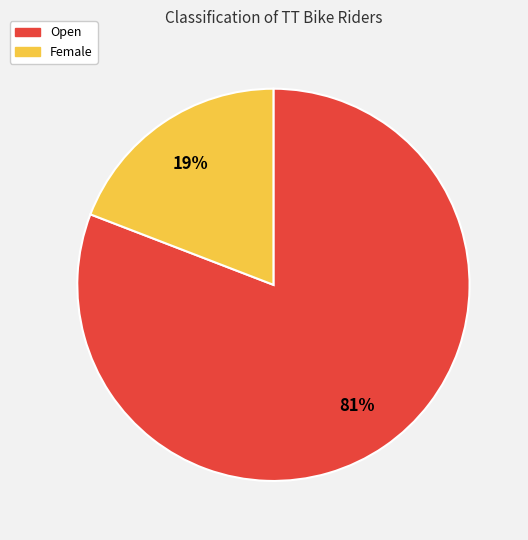

Approximately how many times larger is the value at Female compared to Open?

0.2